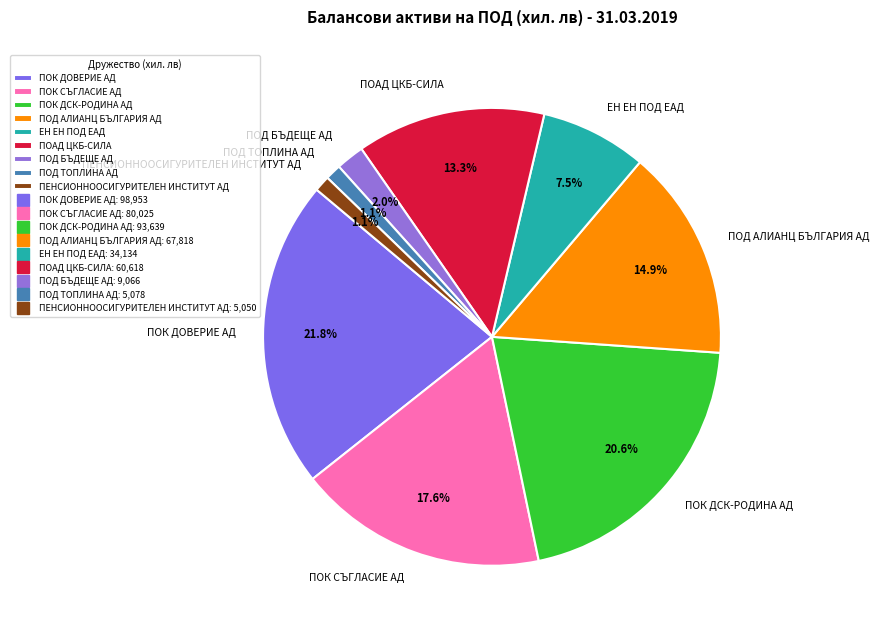

The ПОД ТОПЛИНА АД slice represents 11% of the pie. True or false?

False